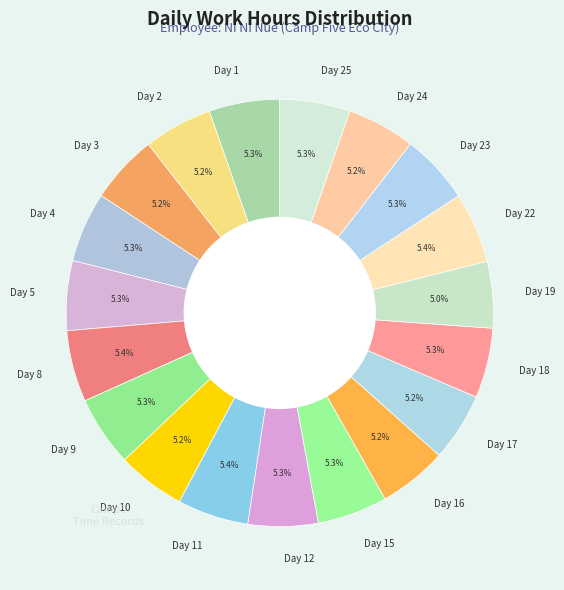

To the nearest percent, what percentage of the pie is Day 2?

5%